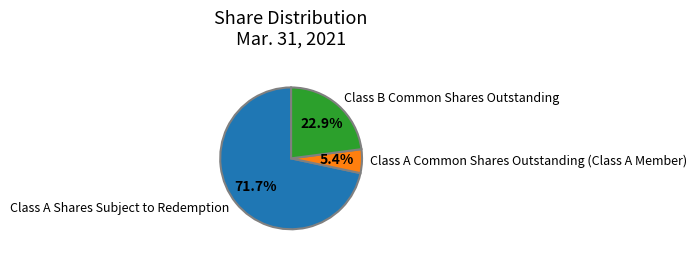

Which category has the smallest portion of the pie?

Class A Common Shares Outstanding (Class A Member)